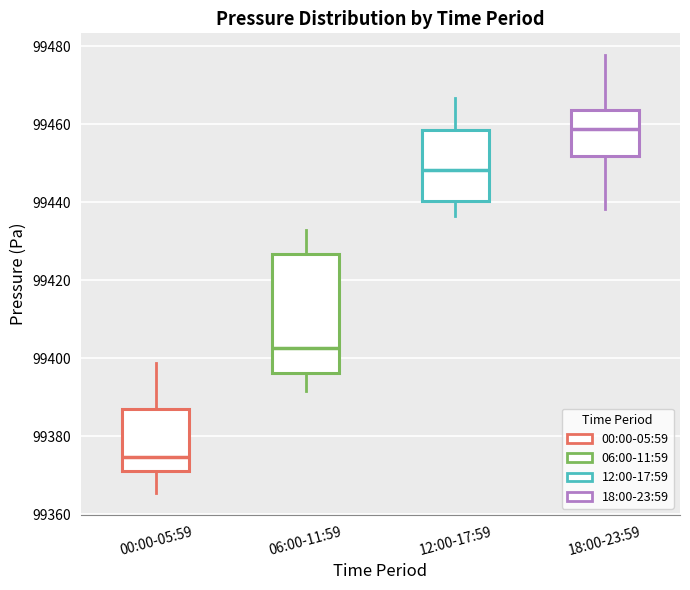

Reading left to right, read every box against the y-axis: the position of its median line, the range the box covers, and the ends of its whiskers. The values are not printed on the chart, so give them approximately, as read against the axis.

00:00-05:59: median 99374, box 99372 to 99388, whiskers 99366 to 99398
06:00-11:59: median 99402, box 99396 to 99426, whiskers 99392 to 99432
12:00-17:59: median 99448, box 99440 to 99458, whiskers 99436 to 99466
18:00-23:59: median 99458, box 99452 to 99464, whiskers 99438 to 99478